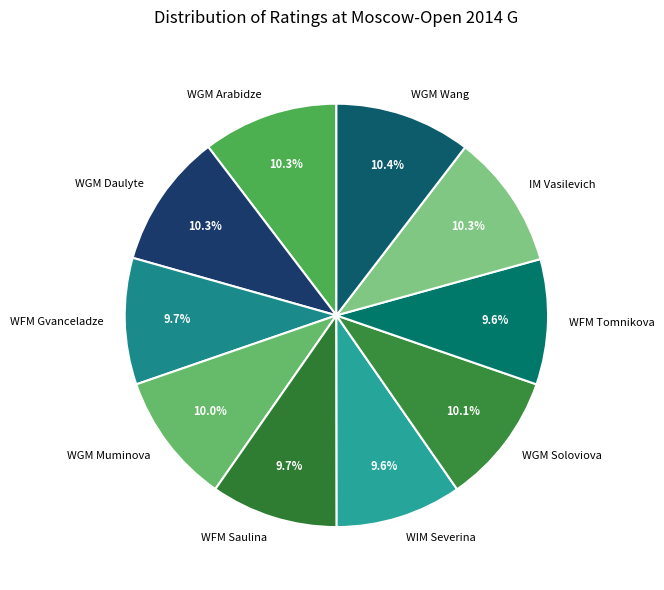

To the nearest percent, what is the difference between the largest and smallest slice percentages?

1%